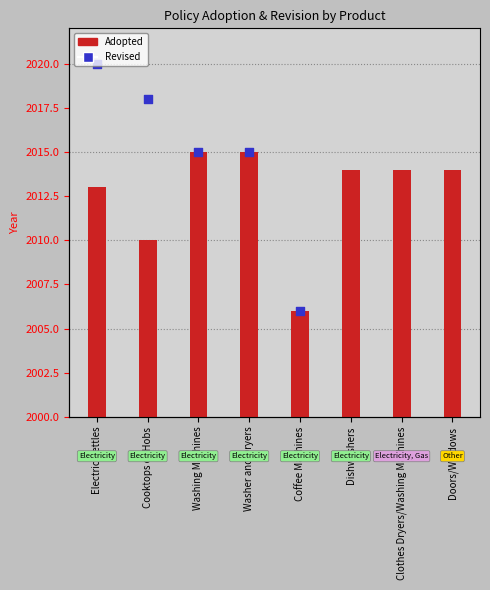

What is the ratio of the value at Washer and Dryers to the value at Cooktops or Hobs?

1.5